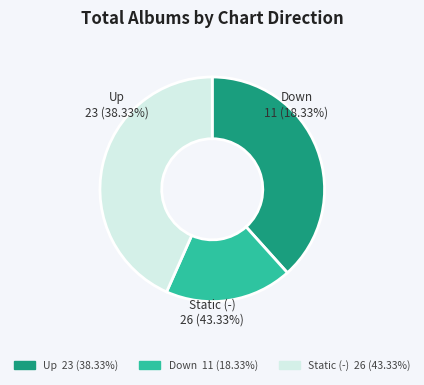

What is the ratio of the value at - to the value at down?

2.4